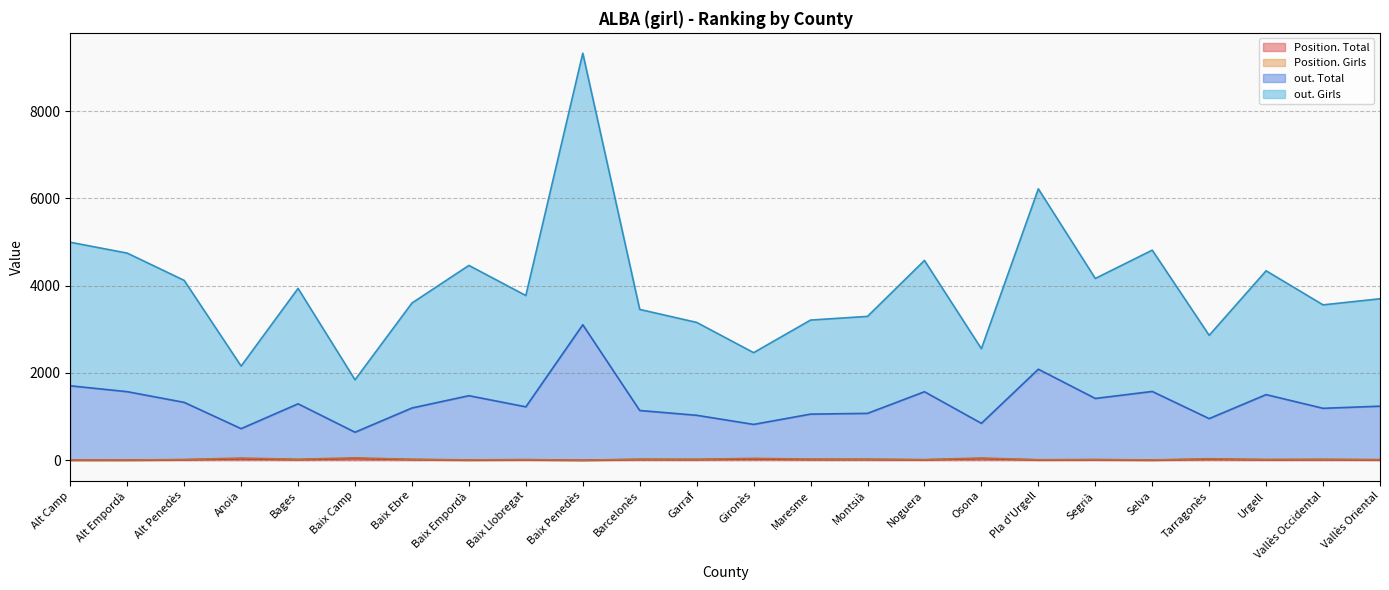

What is the difference between the second highest and second lowest values in the Position. Girls series?

47